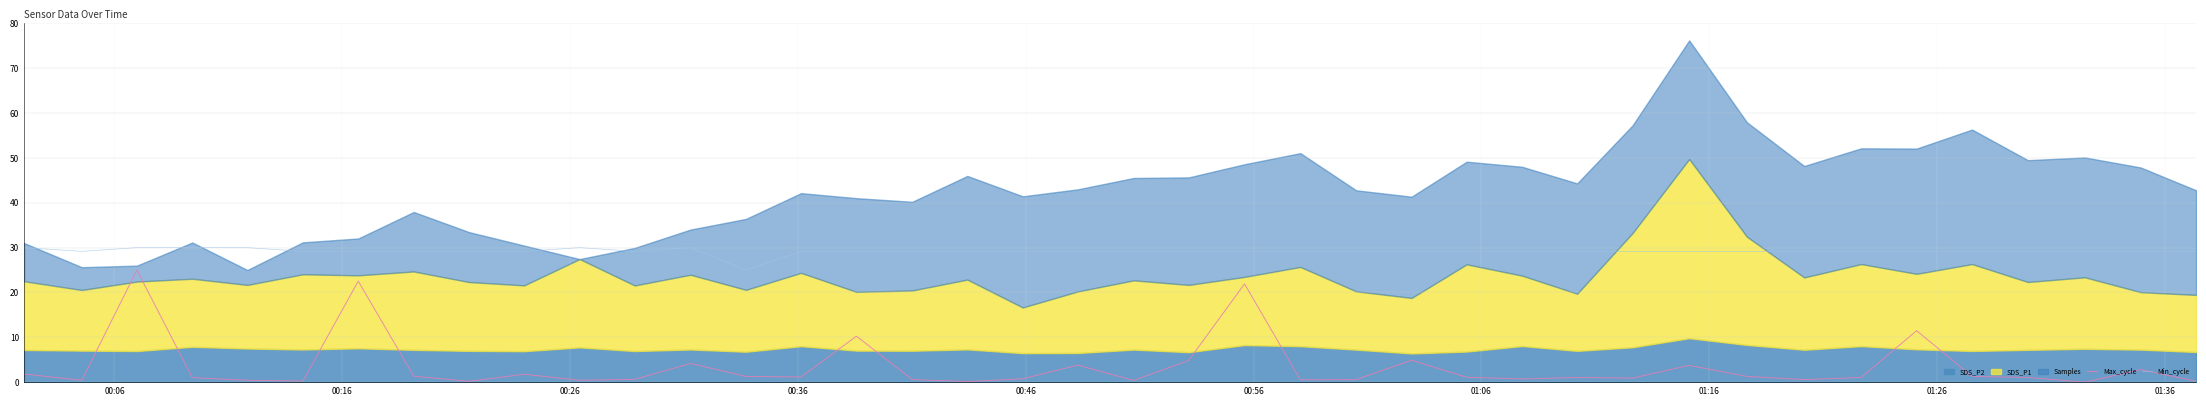

What is the maximum value for Max_cycle?

25.0